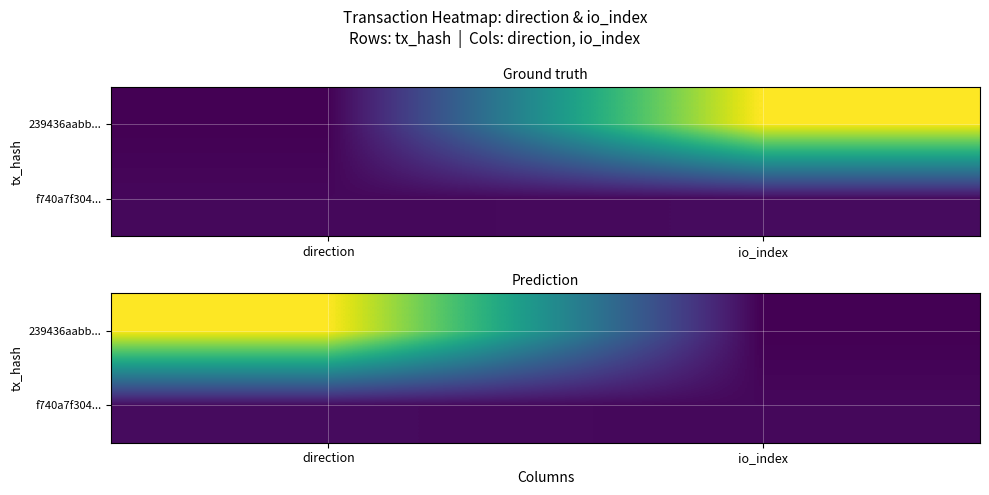

Which has a higher value, io_index or direction?

direction